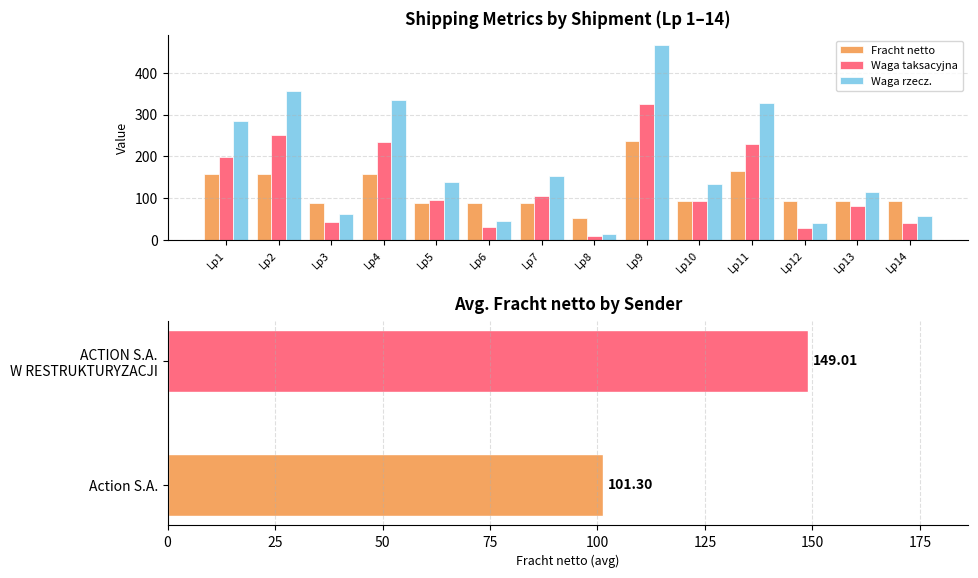

What is the lowest value of the Waga rzecz. series?

15.0